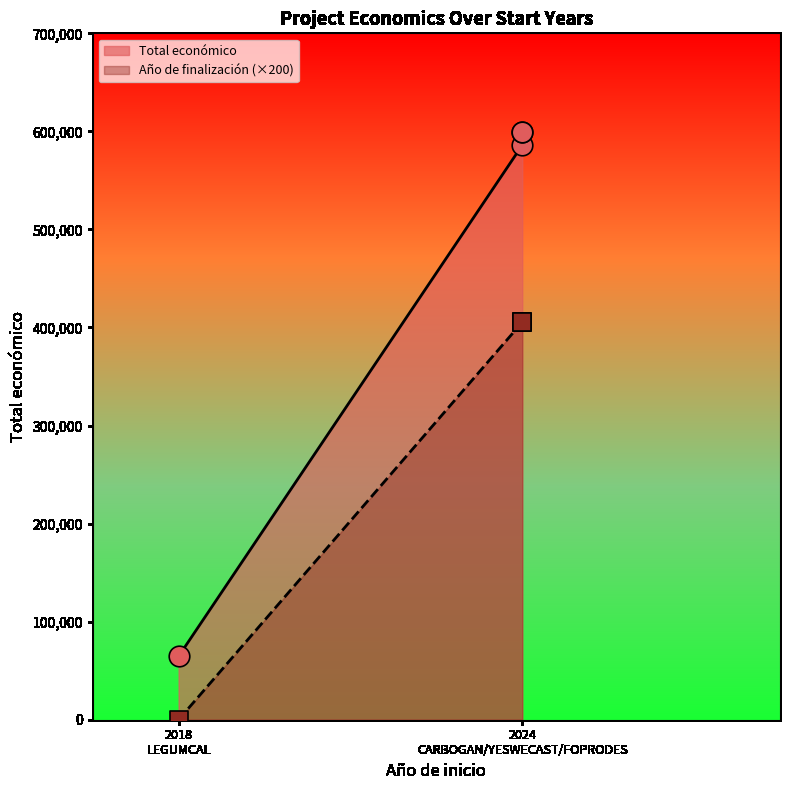

Which series has the widest spread of Y values?

Total económico